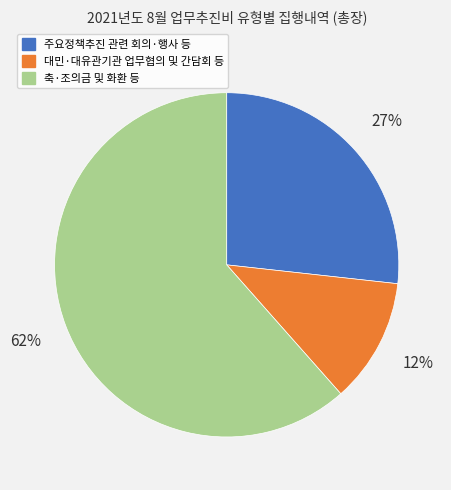

True or false: 축·조의금 및 화환 등 accounts for 50% of the total.

False